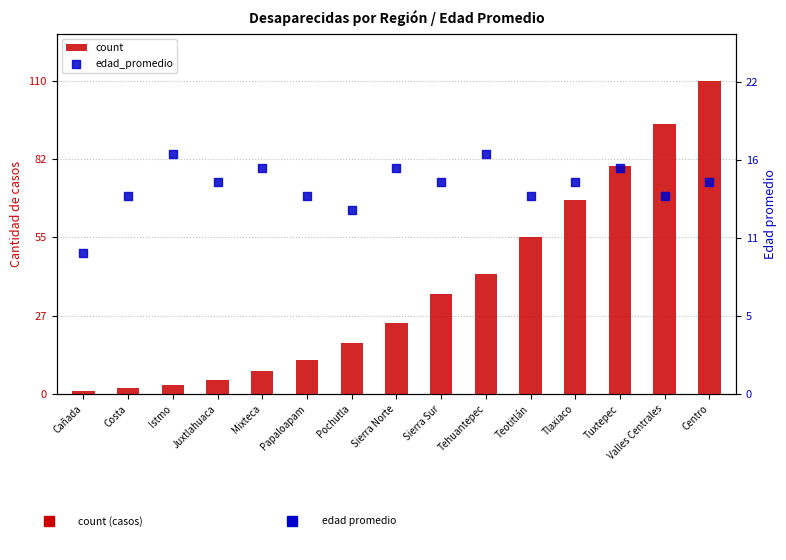

Is the value of edad_promedio at Sierra Sur greater than the value of count at Sierra Norte?

No